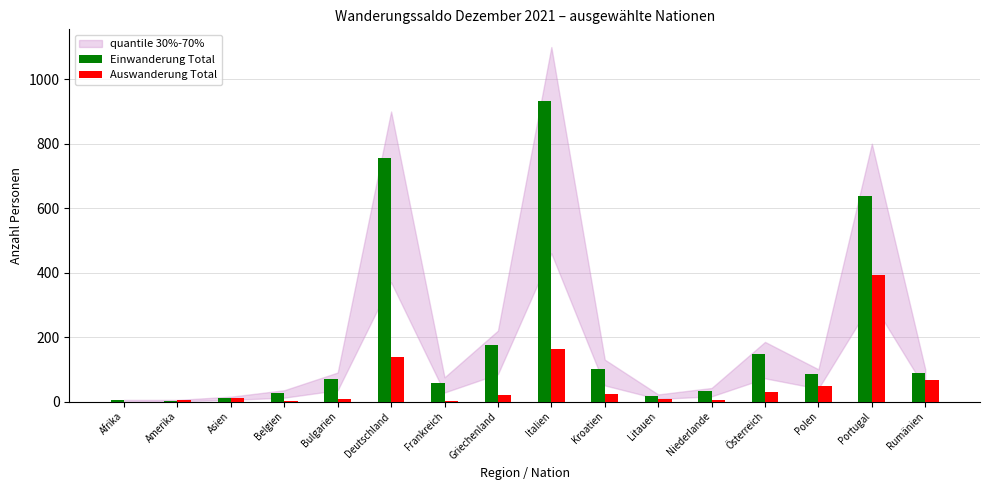

What is the sum of the Auswanderung Total values at Portugal and Frankreich?

393